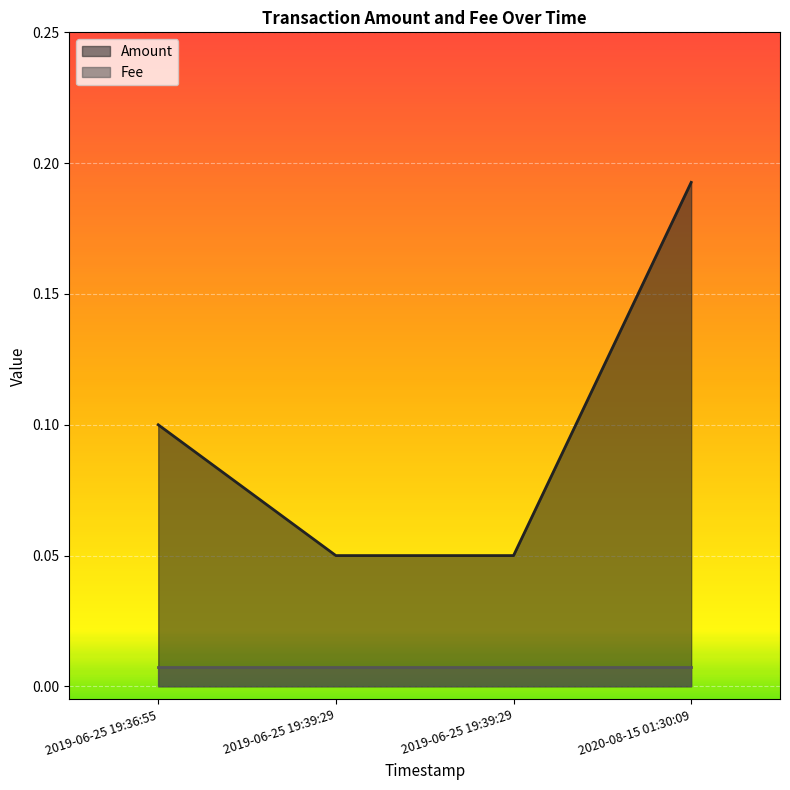

How many lines are shown in the chart?

2